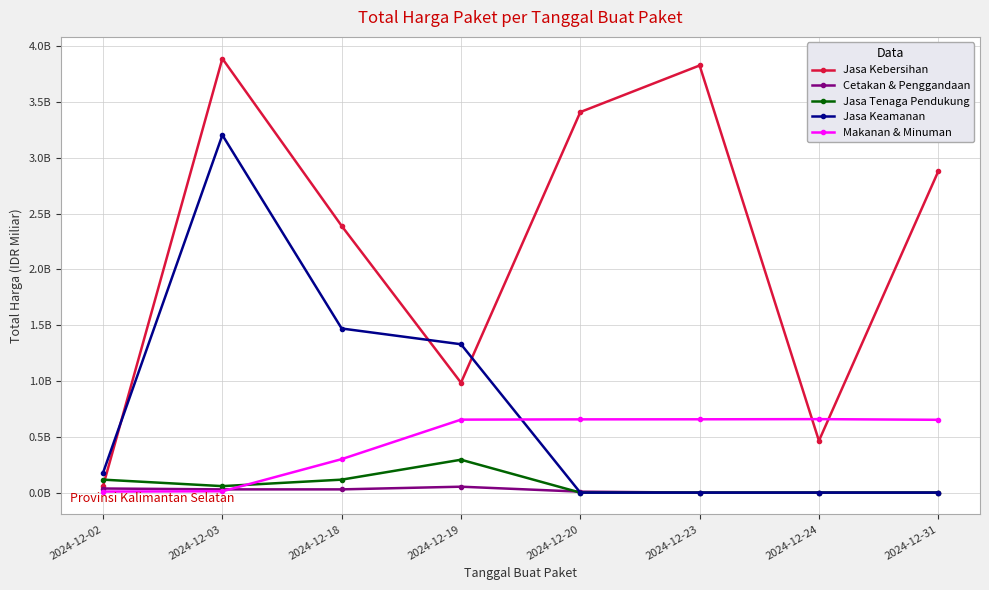

In Cetakan & Penggandaan, how many points are higher than both neighbors (excluding endpoints)?

1